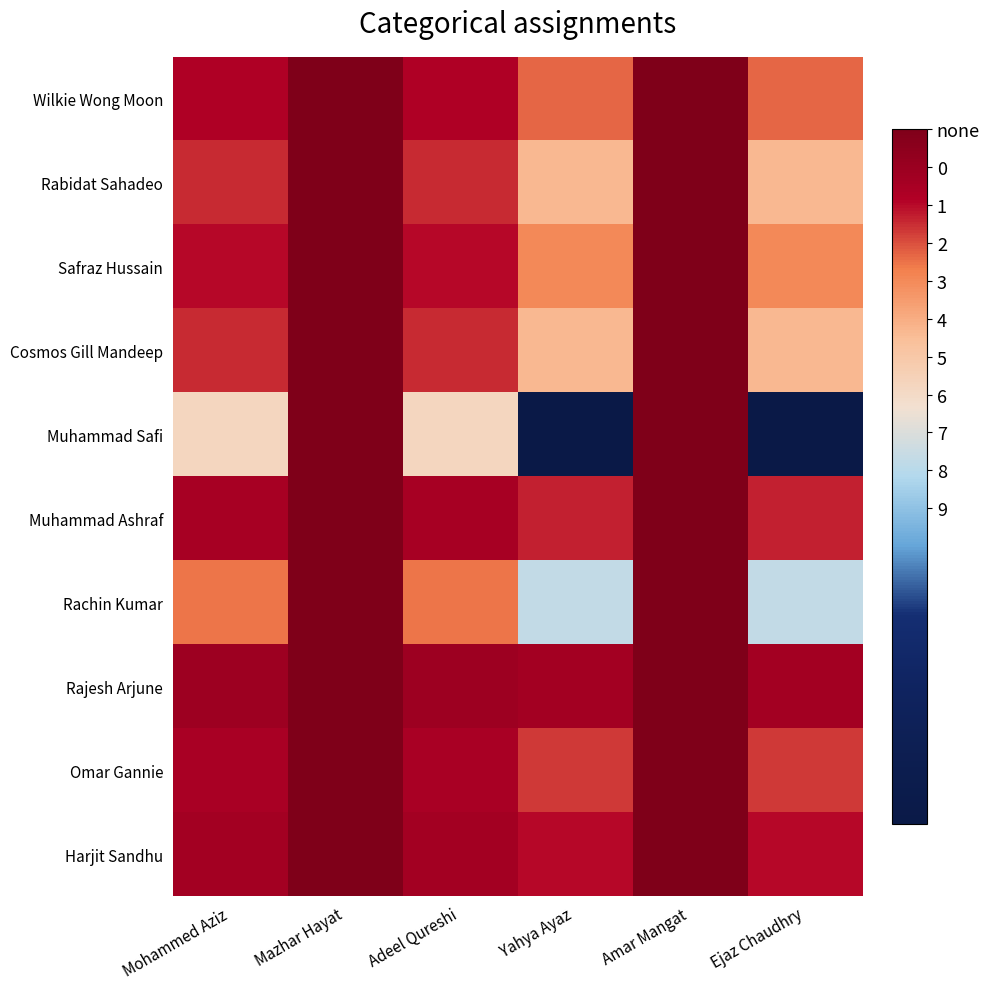

Which series has the largest range (max minus min)?

Muhammad Safi